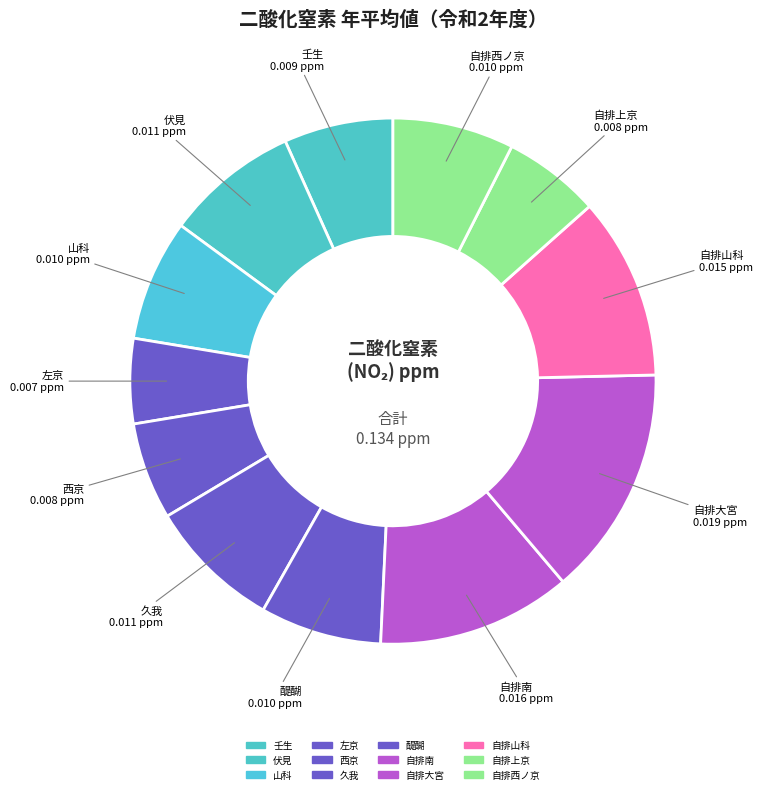

To the nearest percent, what percentage of the pie is 壬生?

7%